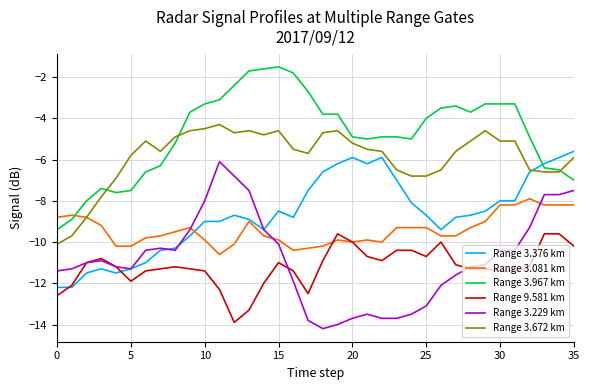

True or false: Range 3.229 km and Range 3.672 km cross at least once.

False